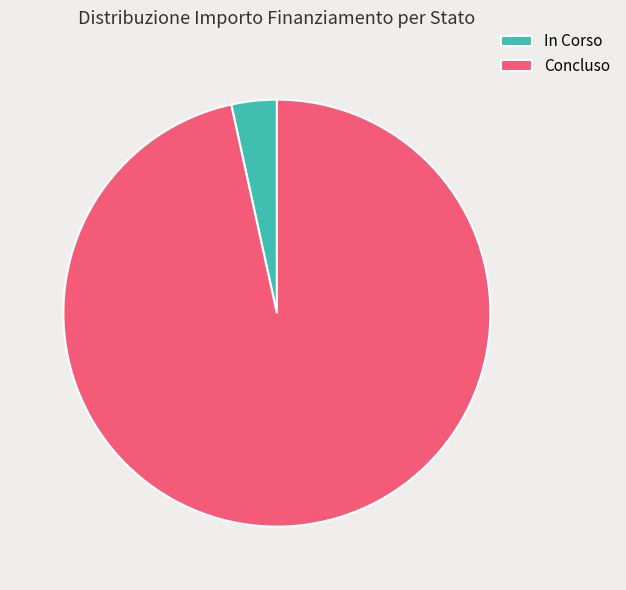

Count the number of slices in the pie.

2